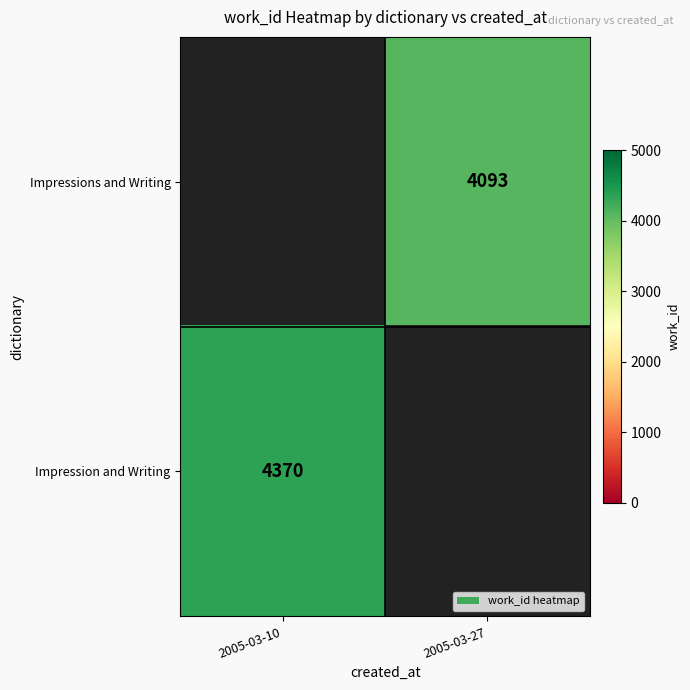

Is it true that Impressions and Writing equals 4093 at 2005-03-27?

True